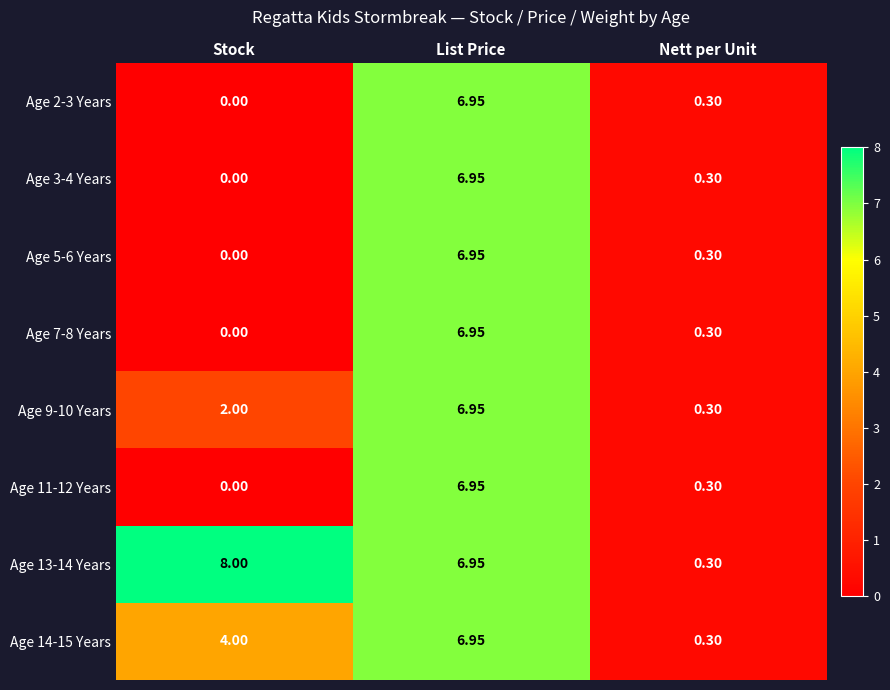

List the labels in order of Age 5-6 Years value, smallest first.

Stock, Nett per Unit, List Price